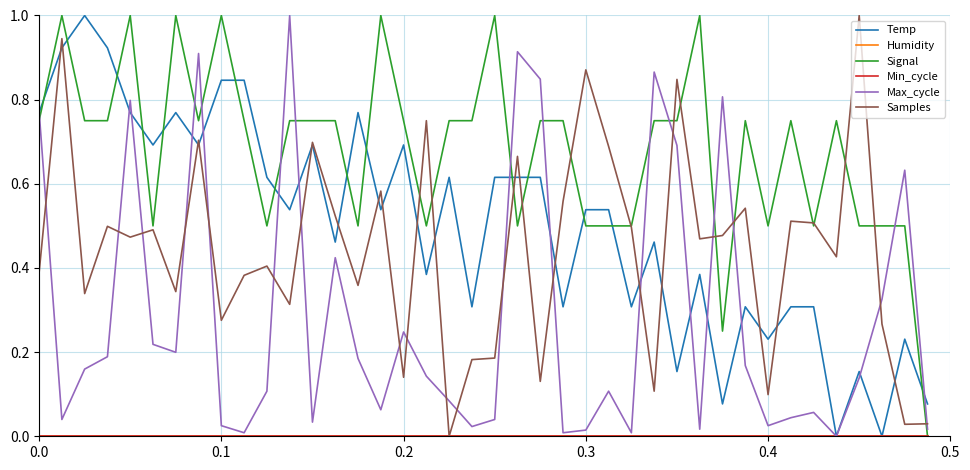

Does the chart display data point markers on the line(s)?

No